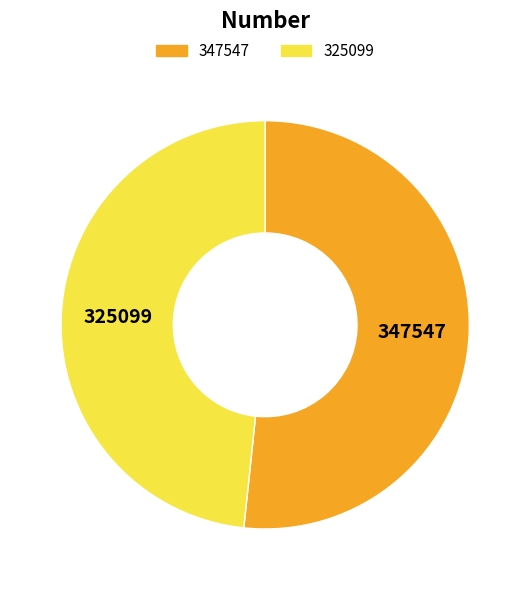

Which category has the biggest portion of the pie?

347547